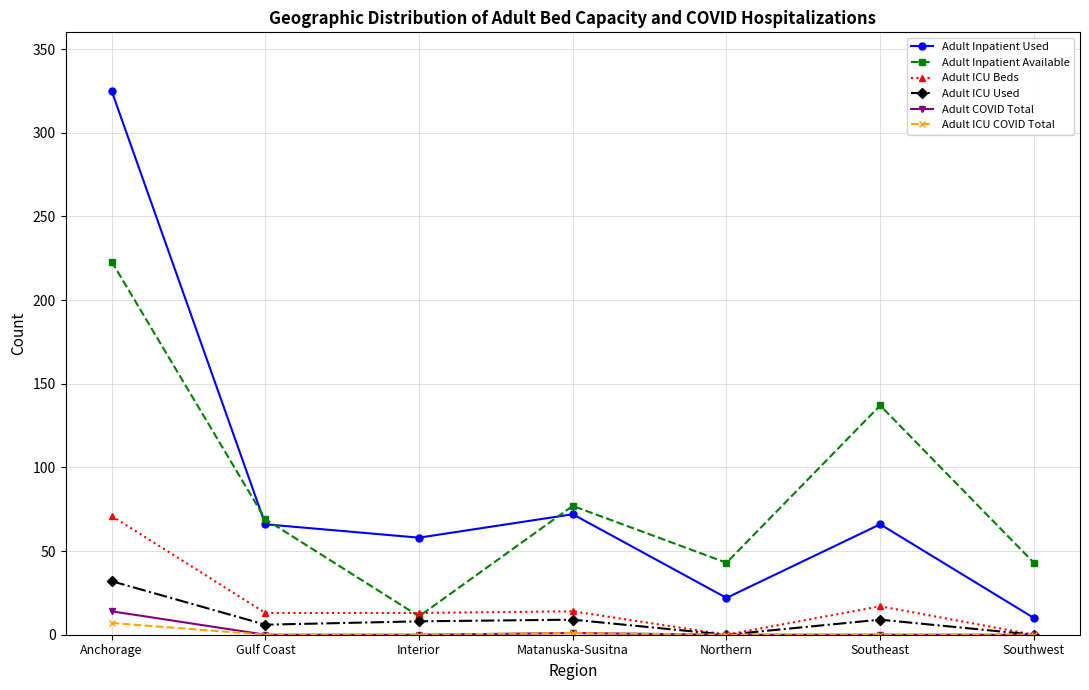

What is the label of the 2nd point from the left?

Gulf Coast